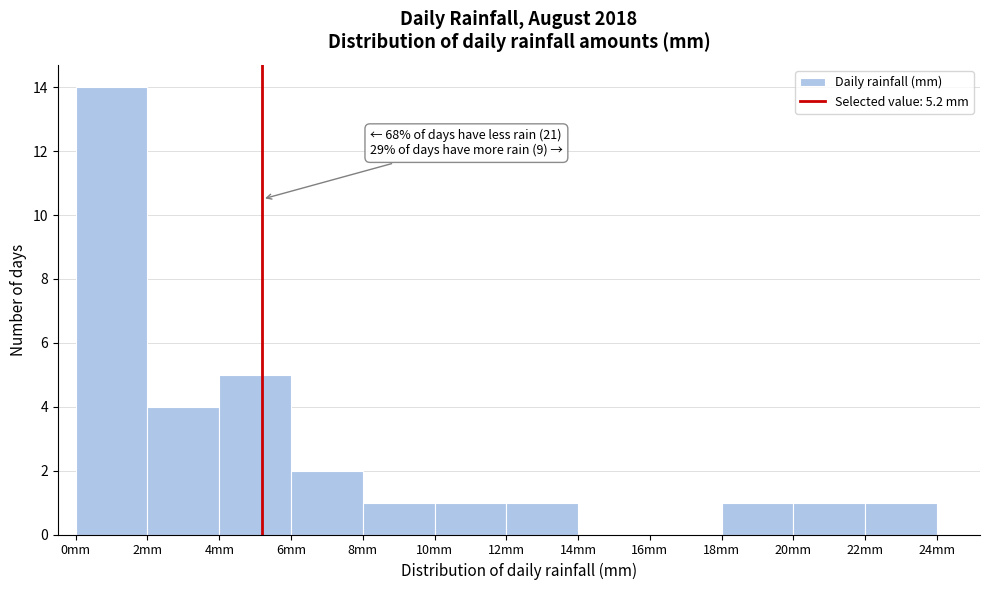

Which range on the x-axis has the tallest bar?

0 to 2